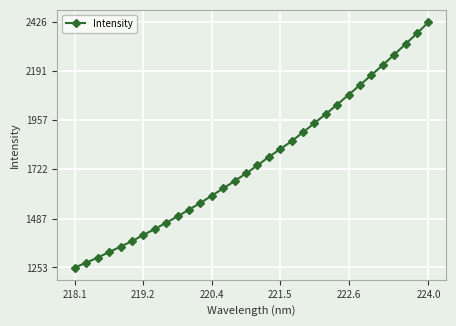

How many data points does each series have?

32